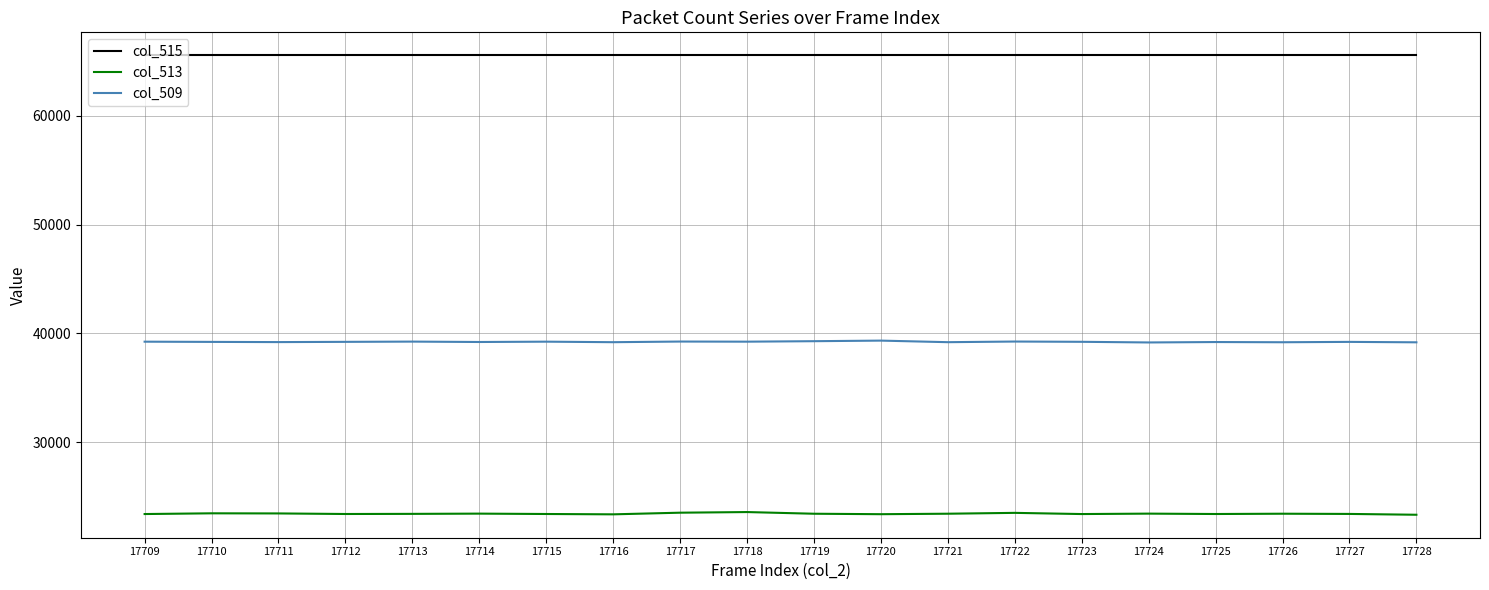

True or false: col_515 and col_513 cross at least once.

False